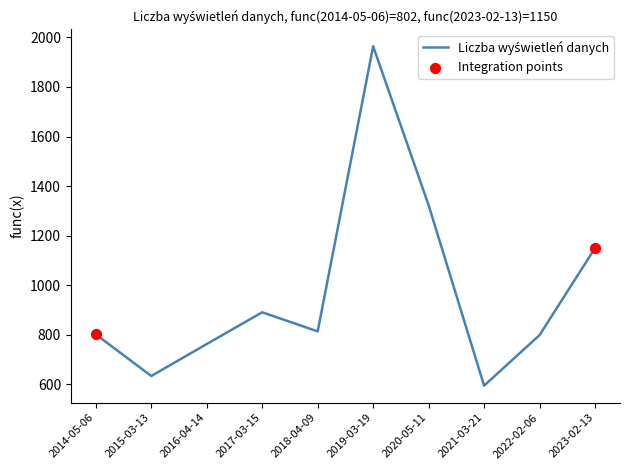

What is the change in value from 2014-05-06 to 2015-03-13?

-168